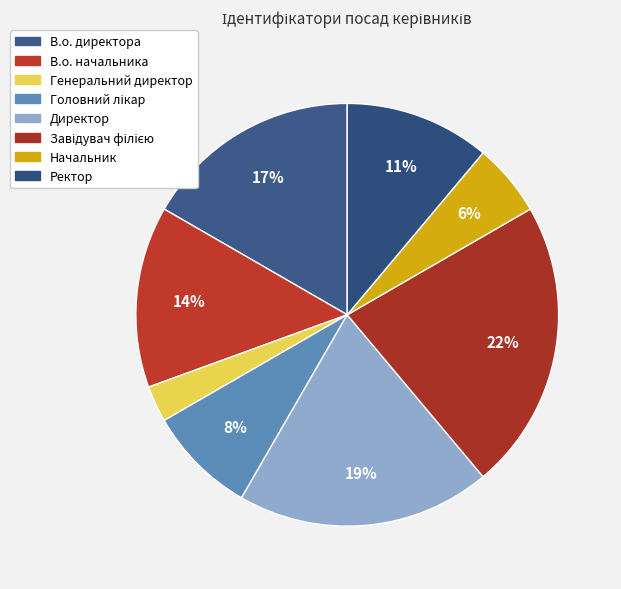

Is there any slice that represents more than half of the pie?

No